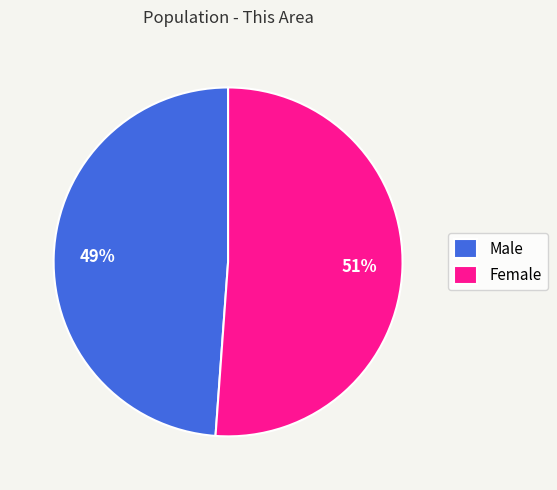

Is the sum of Male and Female greater than half?

Yes